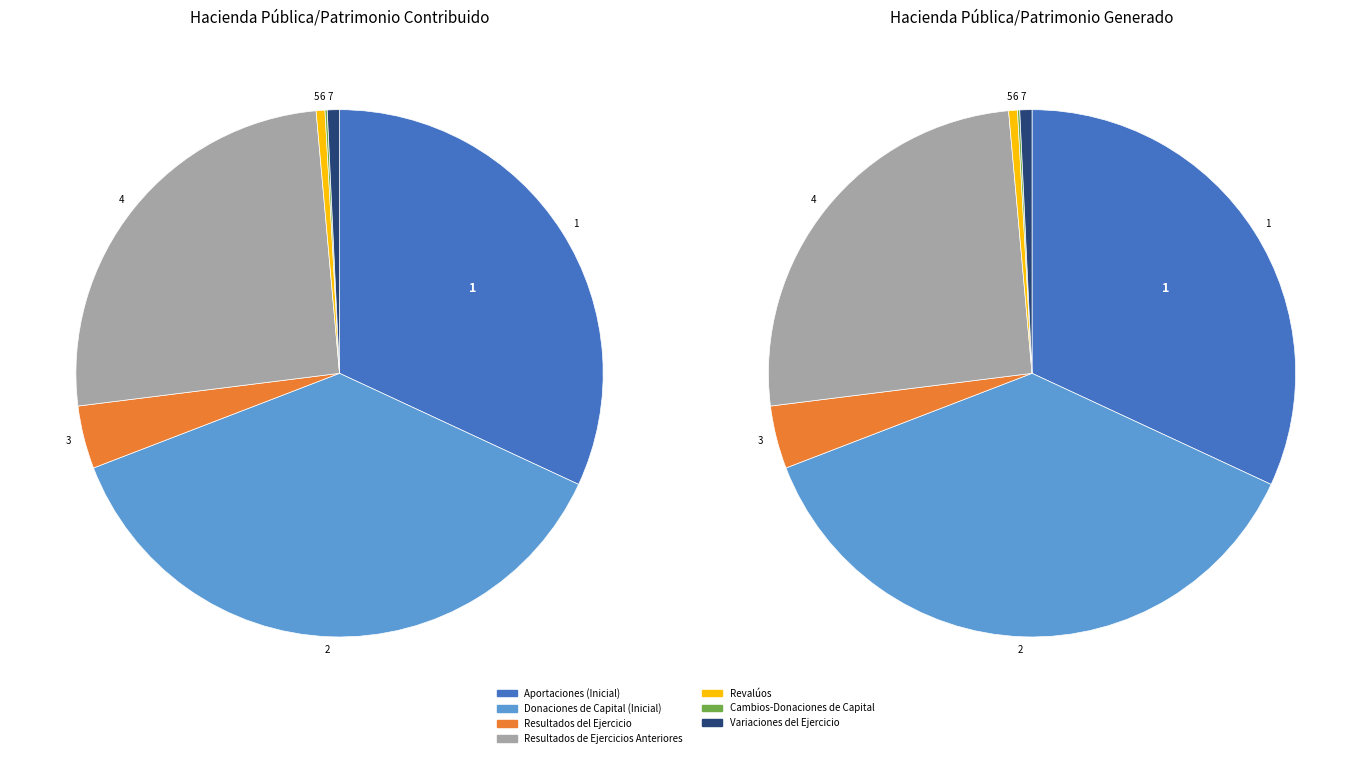

Is there any slice that represents more than half of the pie?

No